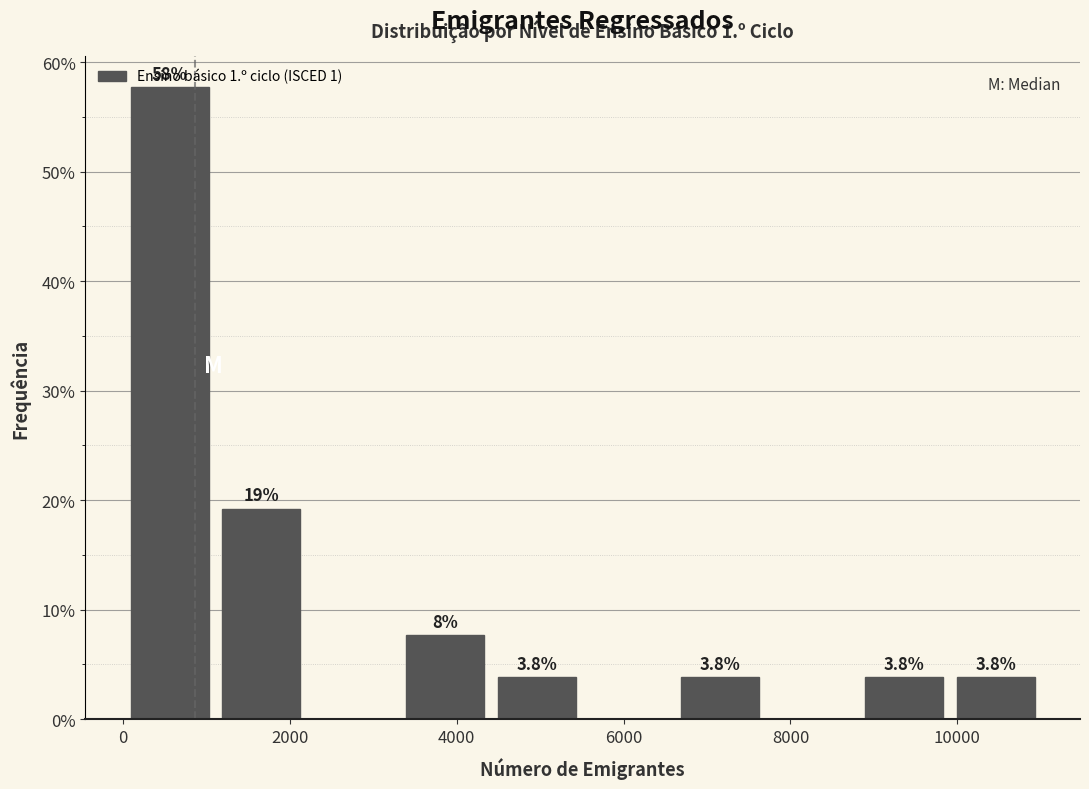

Over which range of the x-axis is the bar tallest?

0 to 1200